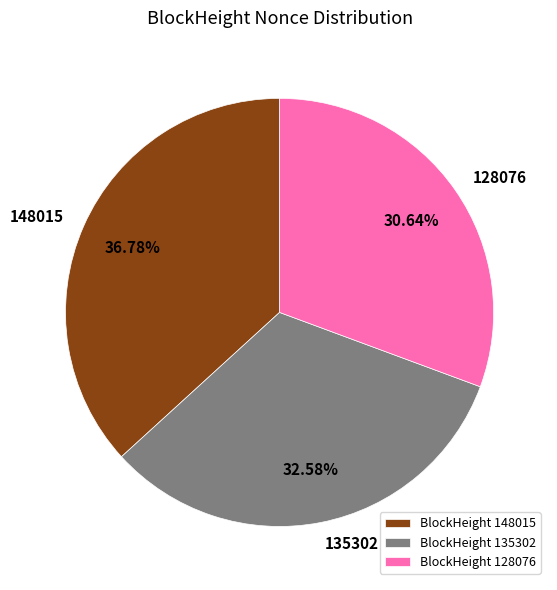

Is there a majority slice in this chart?

No